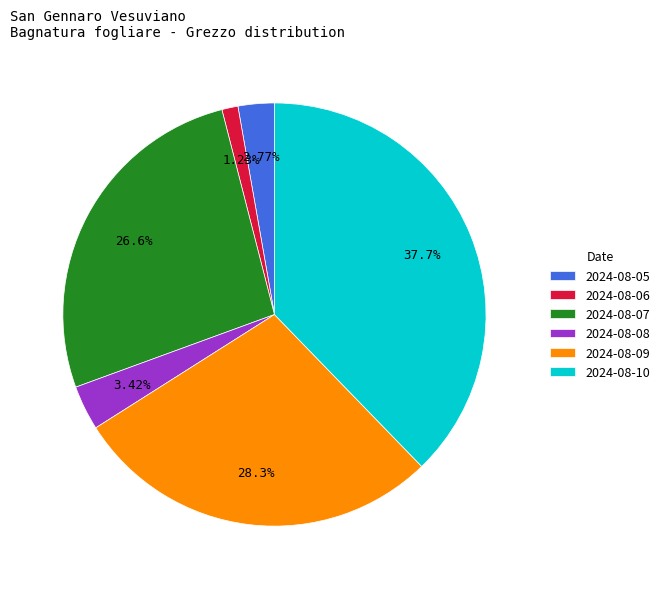

What percentage is NOT represented by 2024-08-10?

62.3%